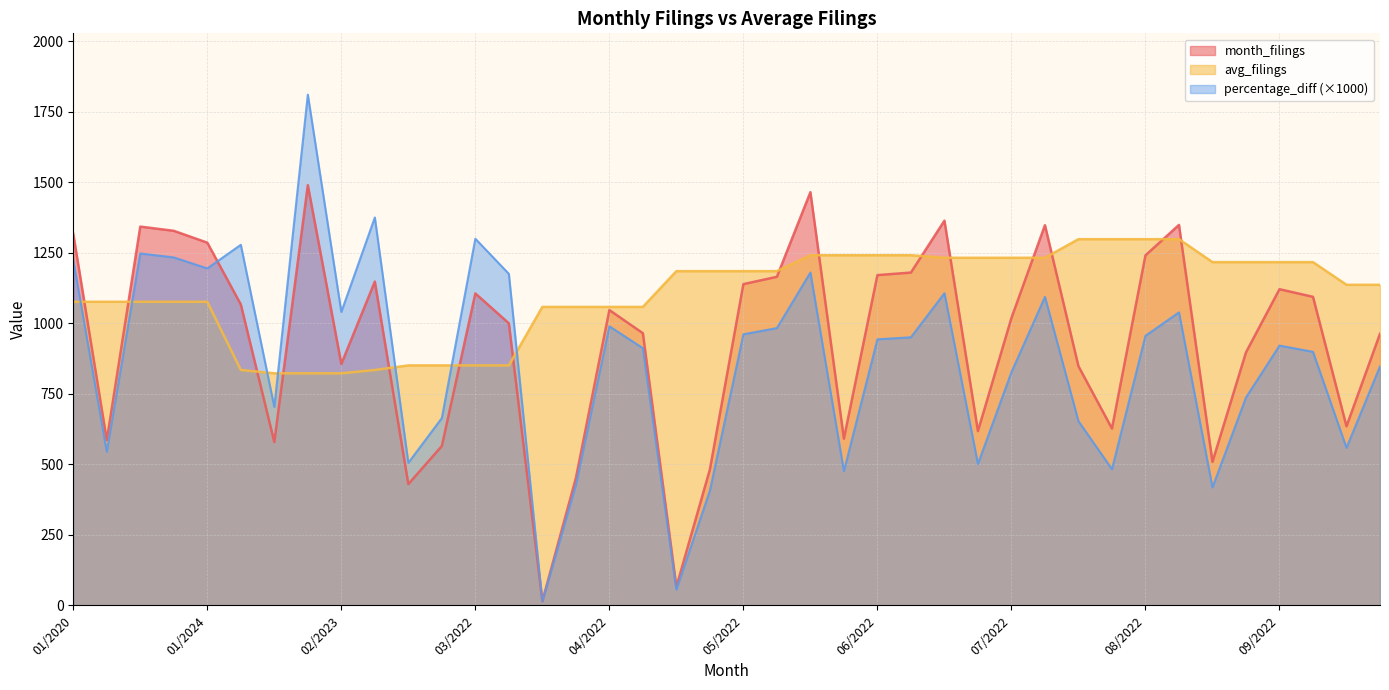

At which category does month_filings reach its first local valley?

01/2021